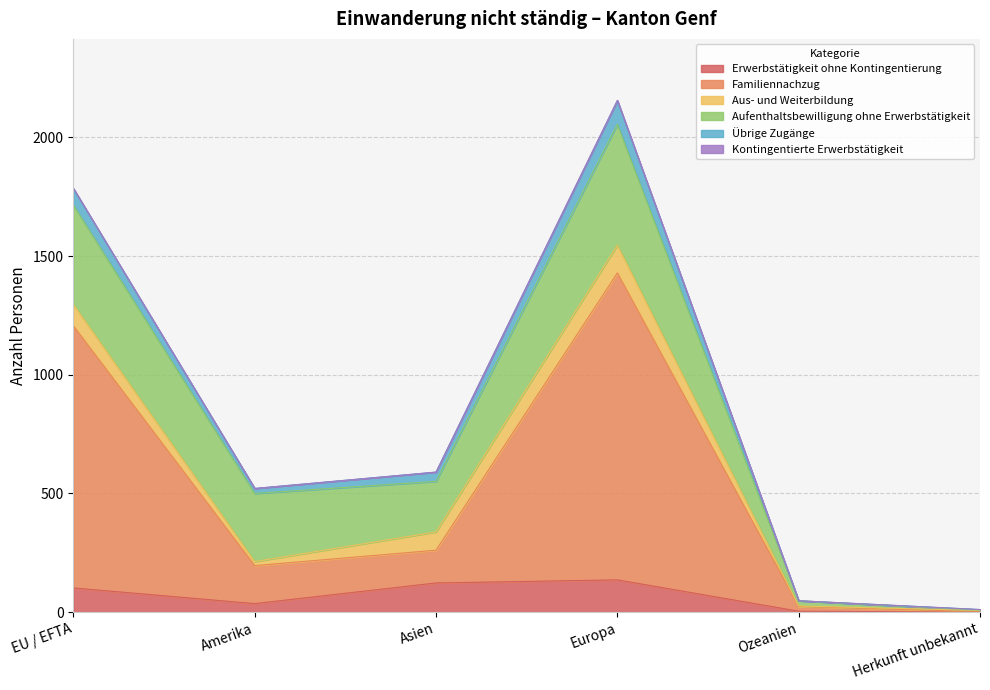

At which category is the sum across all series the highest?

Europa